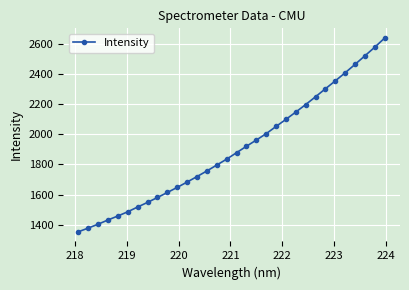

True or false: the data has more than 1 interior local peaks.

False